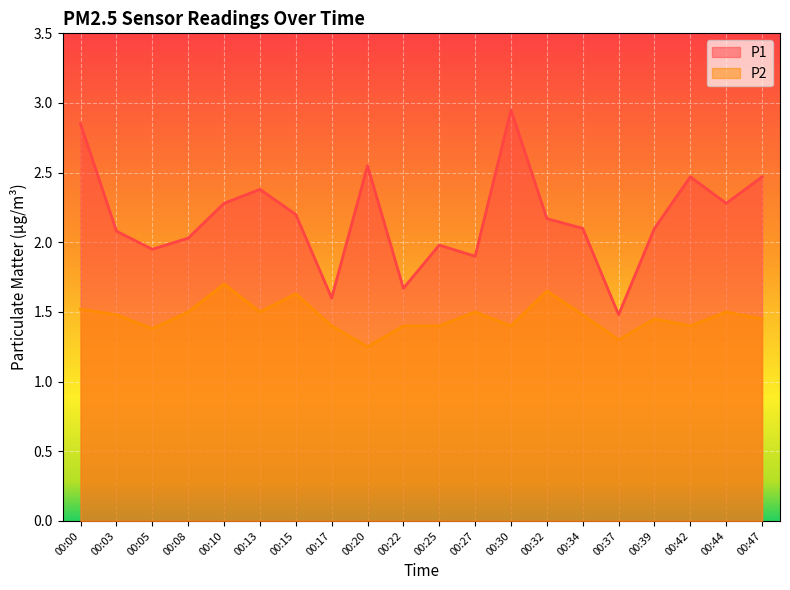

What is the difference between the maximum and minimum values in the P2 series?

0.4